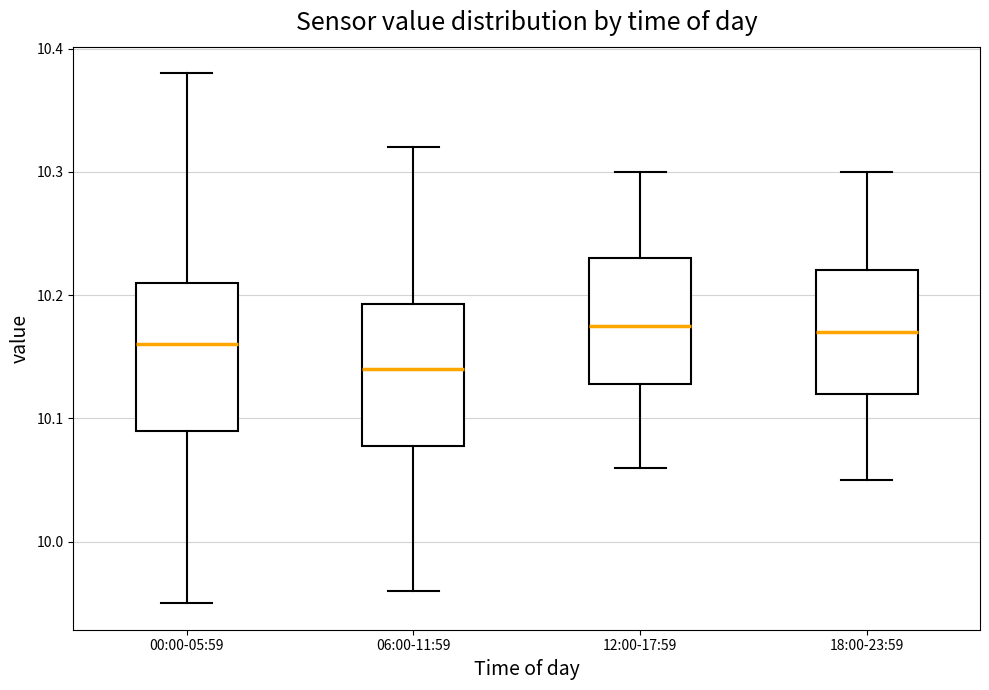

Reading left to right, transcribe this box plot: for each box, give where its median line is, the range the box spans, and where its two whiskers end, as read against the y-axis. The values are not printed on the chart, so give them approximately, as read against the axis.

00:00-05:59: median 10.16, box 10.09 to 10.21, whiskers 9.95 to 10.38
06:00-11:59: median 10.14, box 10.08 to 10.19, whiskers 9.96 to 10.32
12:00-17:59: median 10.18, box 10.13 to 10.23, whiskers 10.06 to 10.30
18:00-23:59: median 10.17, box 10.12 to 10.22, whiskers 10.05 to 10.30